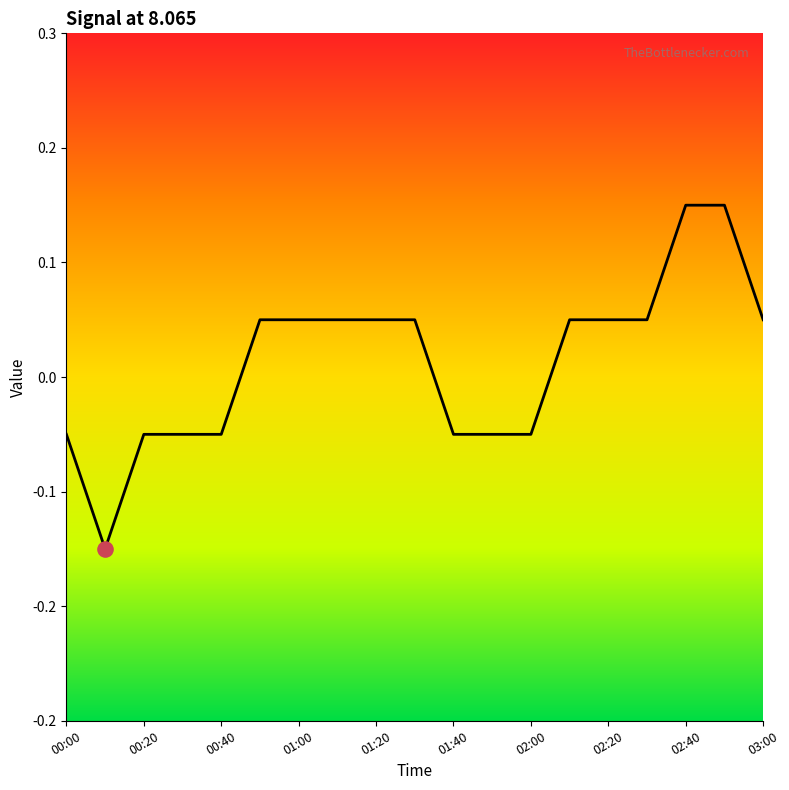

Between 00:10 and 02:50, which is larger?

02:50